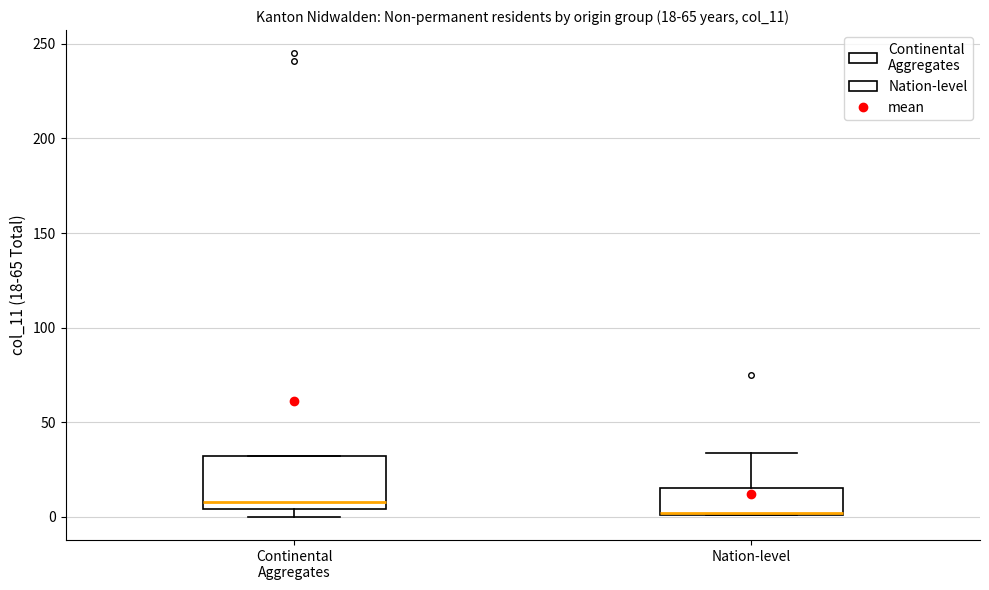

Which box is the tallest, from its lower edge to its upper edge?

Continental Aggregates